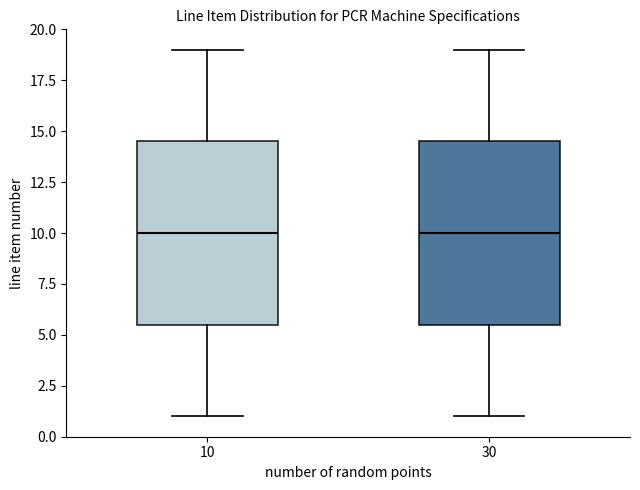

Reading left to right, read every box against the y-axis: the position of its median line, the range the box covers, and the ends of its whiskers. The values are not printed on the chart, so give them approximately, as read against the axis.

10: median 10.0, box 5.5 to 14.5, whiskers 1.0 to 19.0
30: median 10.0, box 5.5 to 14.5, whiskers 1.0 to 19.0